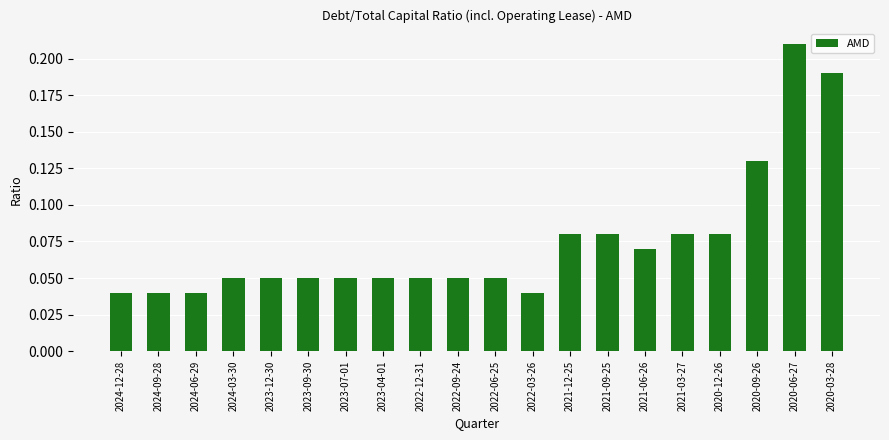

Which label corresponds to the largest value in the chart?

2020-06-27